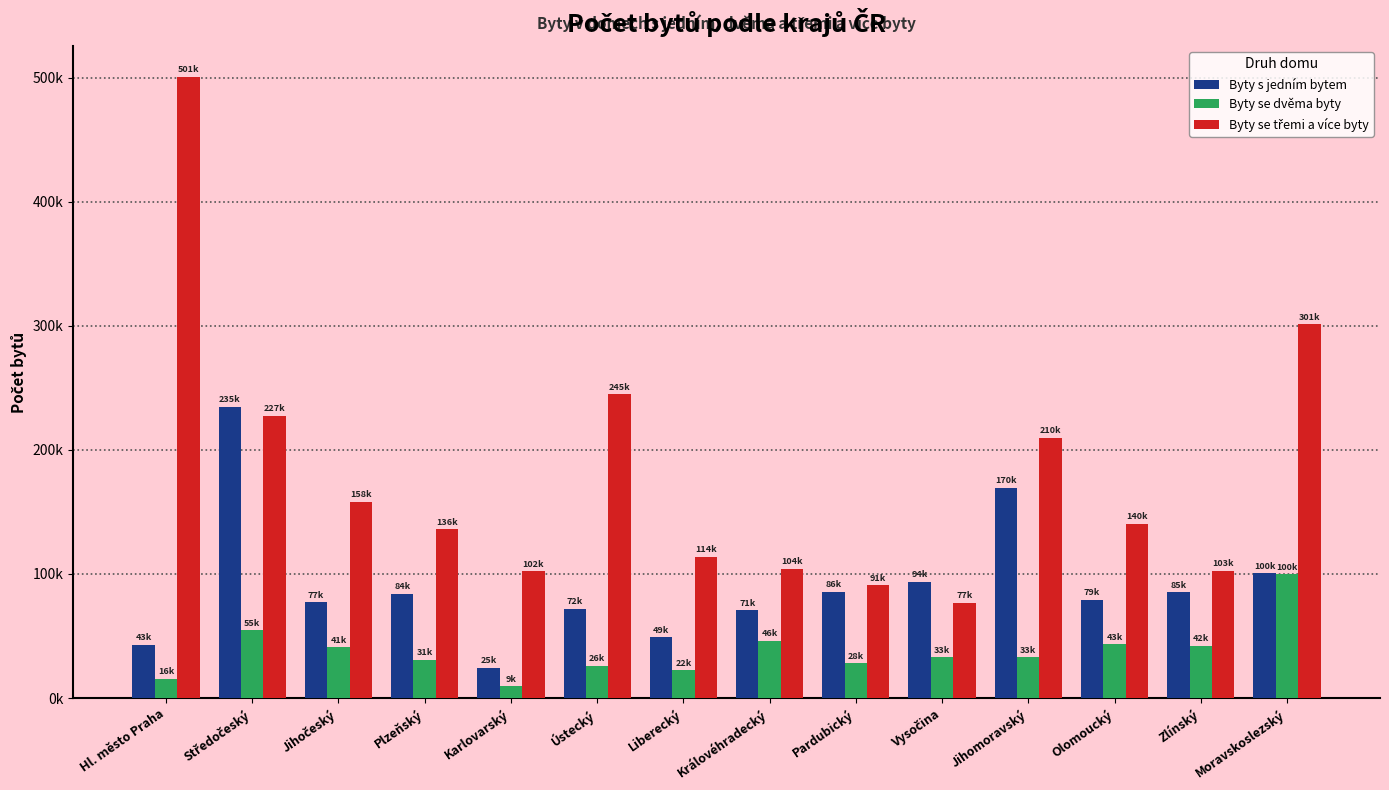

Are the bars grouped side by side (vs. stacked)?

Yes